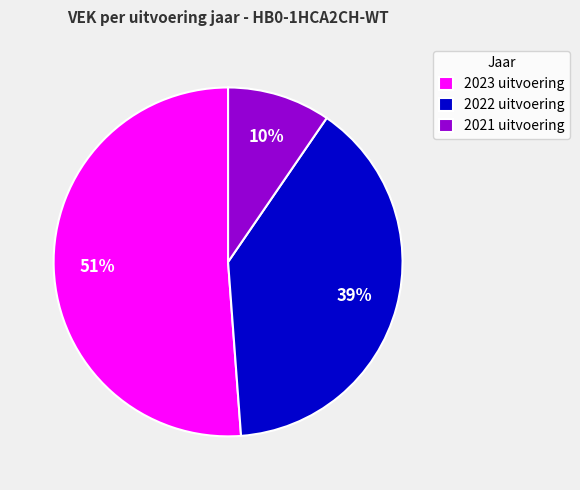

Count the number of slices in the pie.

3